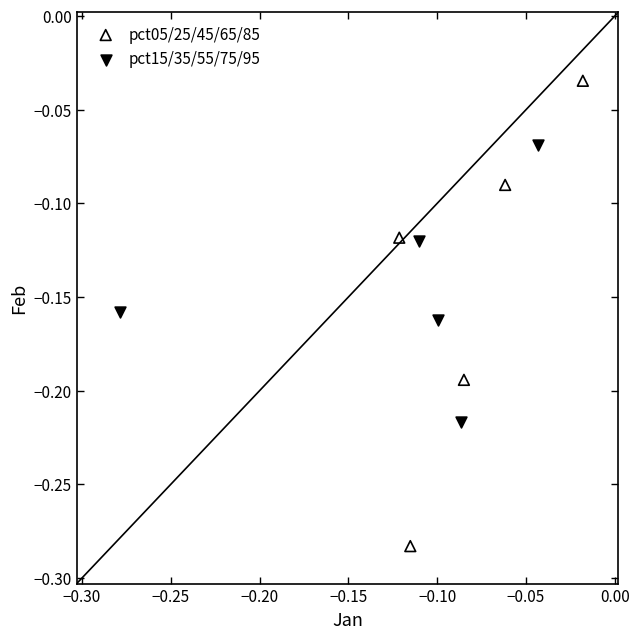

What are all the series names shown in the legend?

pct05/25/45/65/85, pct15/35/55/75/95